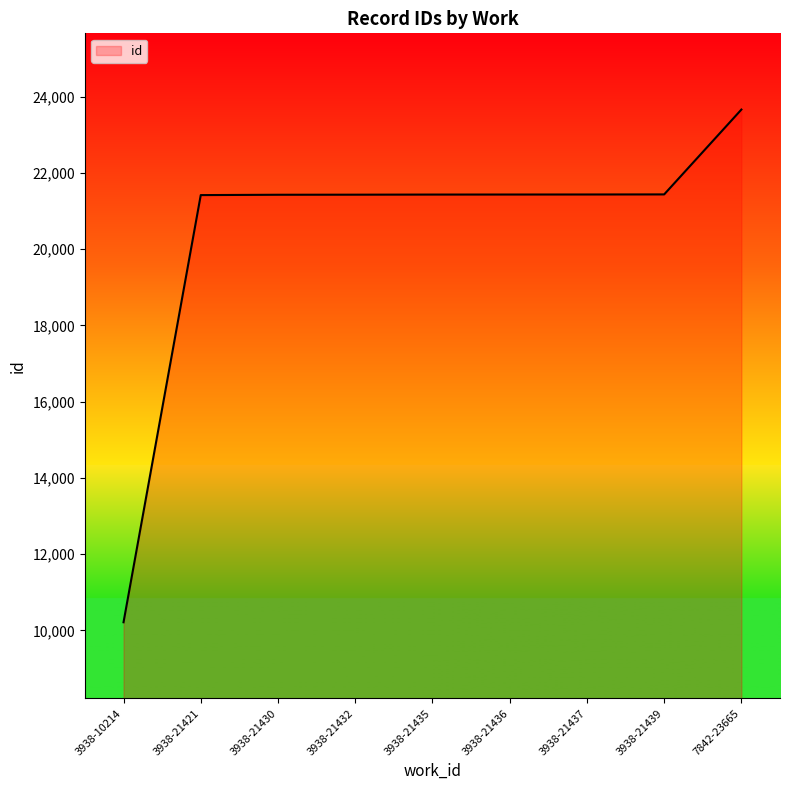

Which has a higher value, 3938-21436 or 3938-10214?

3938-21436